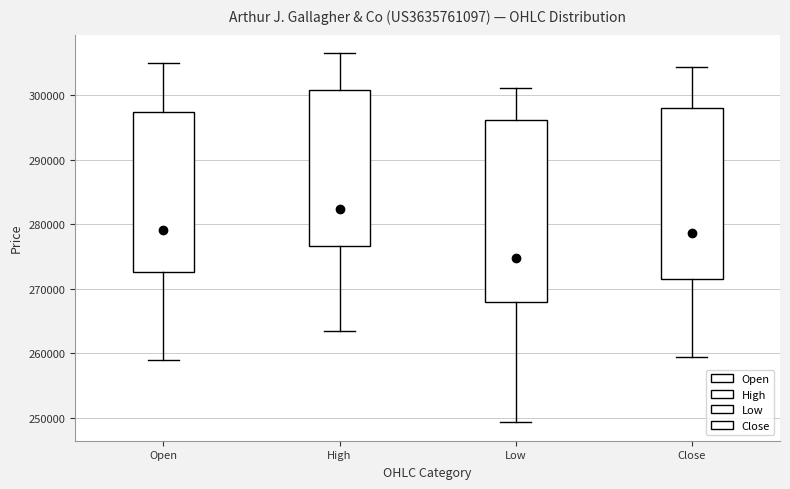

Which box has the highest median line?

High